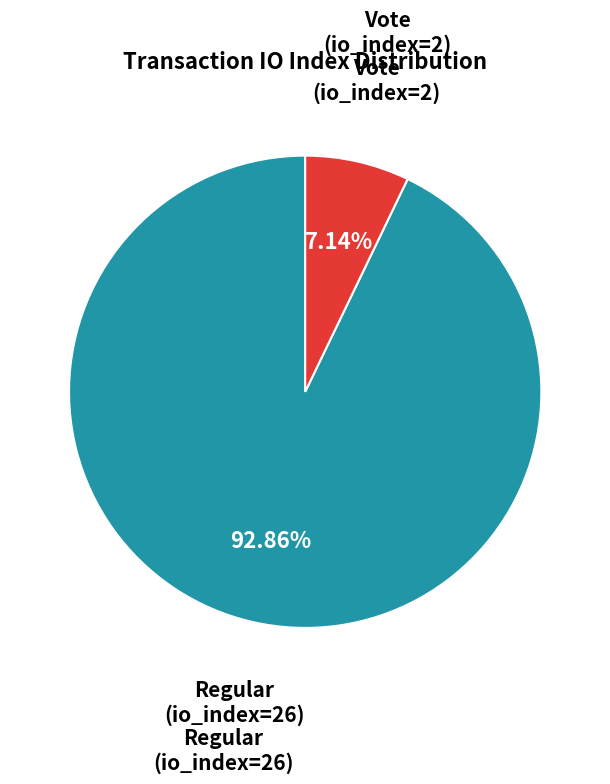

Is there a majority slice in this chart?

Yes